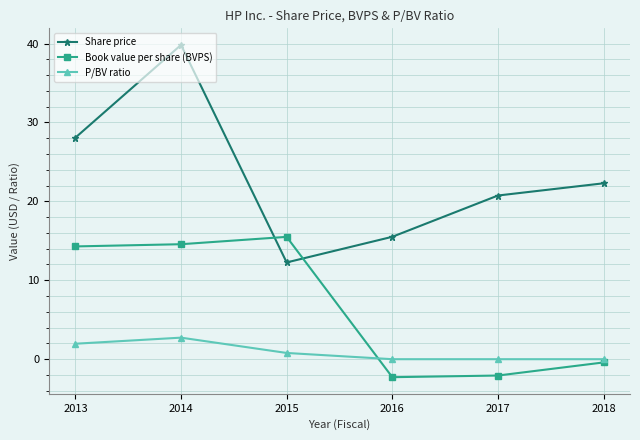

What is the difference between the highest and lowest values at 2013?

26.1